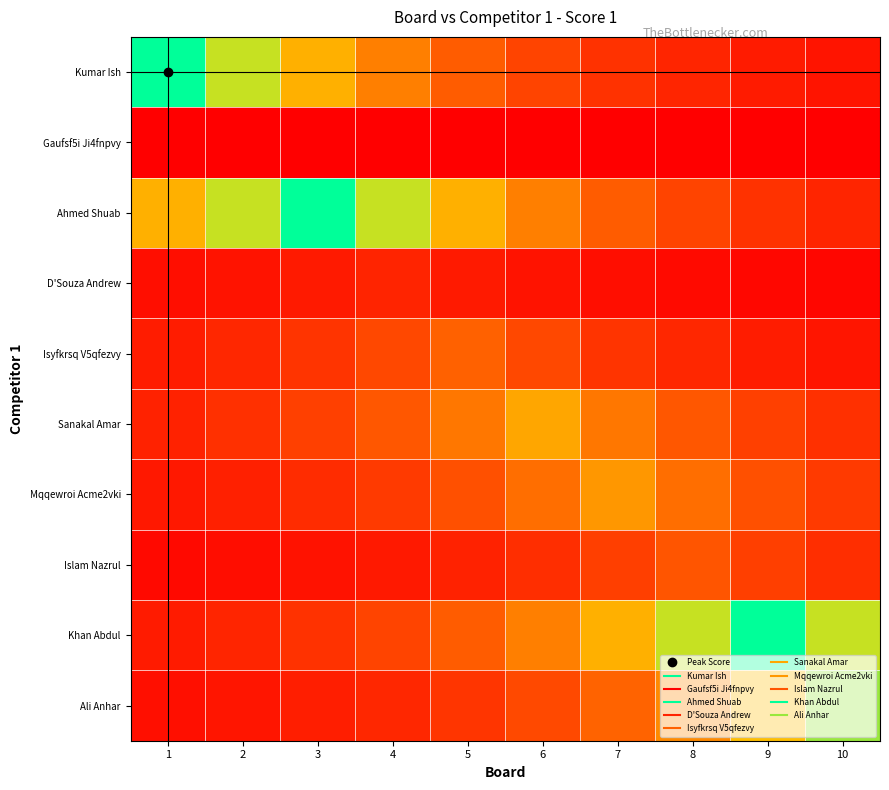

Which series has the largest total across all categories?

Ahmed Shuab